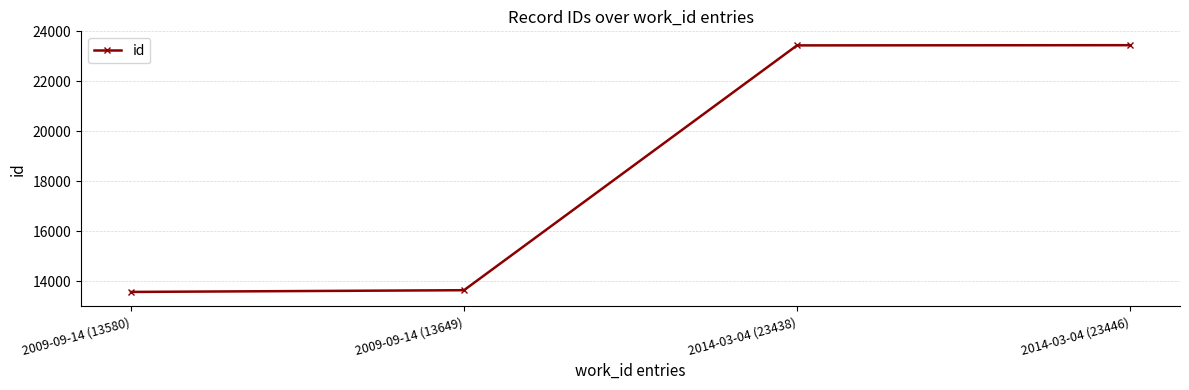

What is the sum of all values?

74113